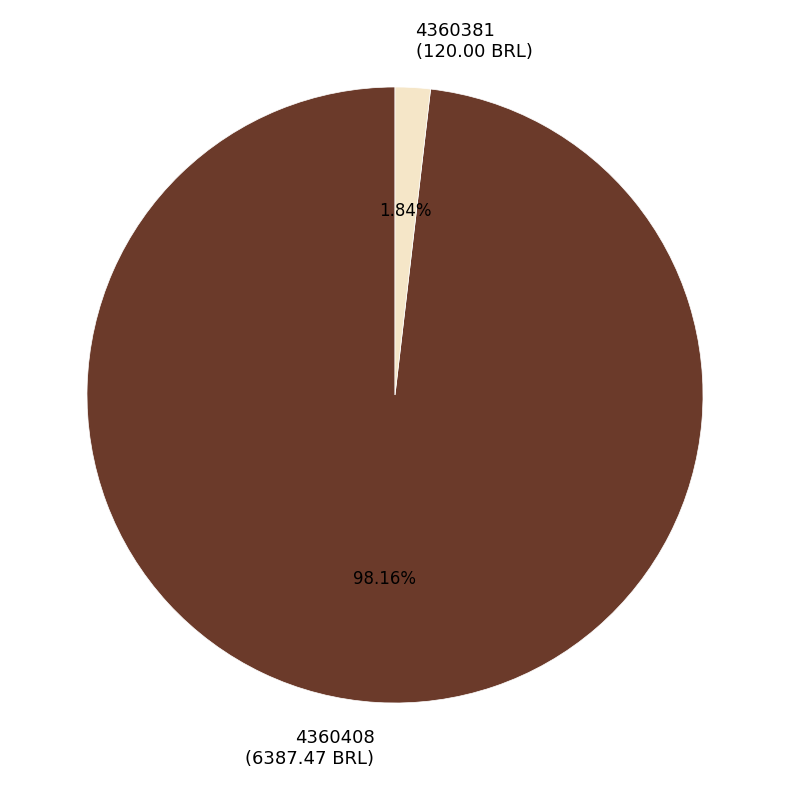

How many segments does this pie chart have?

2